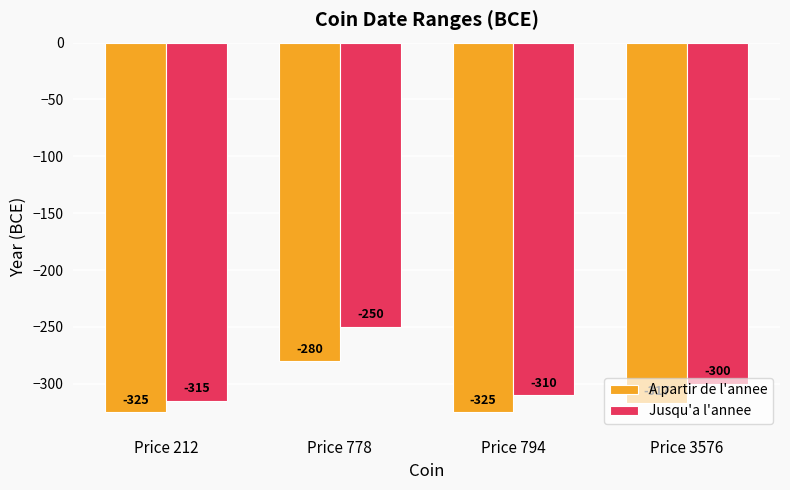

Where is Jusqu'a l'annee nearest to the value -282?

Price 3576